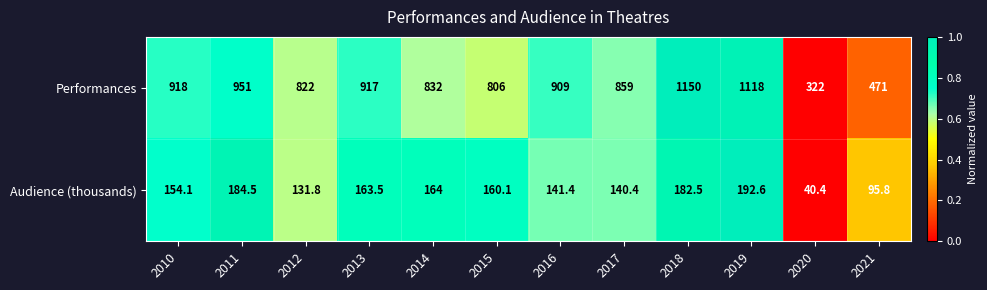

What is the difference between the Audience (thousands) values at 2015 and 2017?

19.7